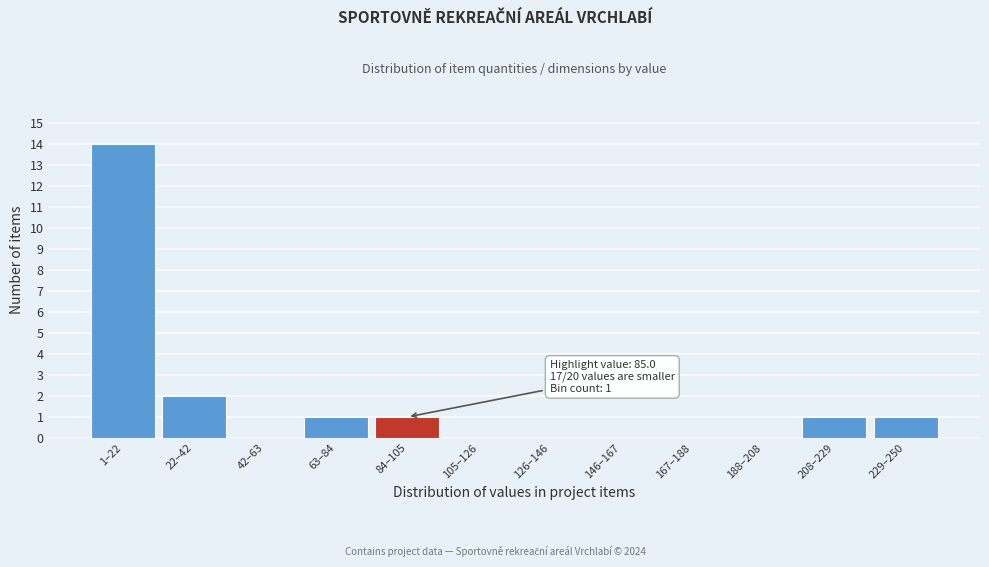

Reading left to right, list all the values displayed in this chart.

1–22=14	22–42=2	42–63=0	63–84=1	84–105=1	105–126=0	126–146=0	146–167=0	167–188=0	188–208=0	208–229=1	229–250=1